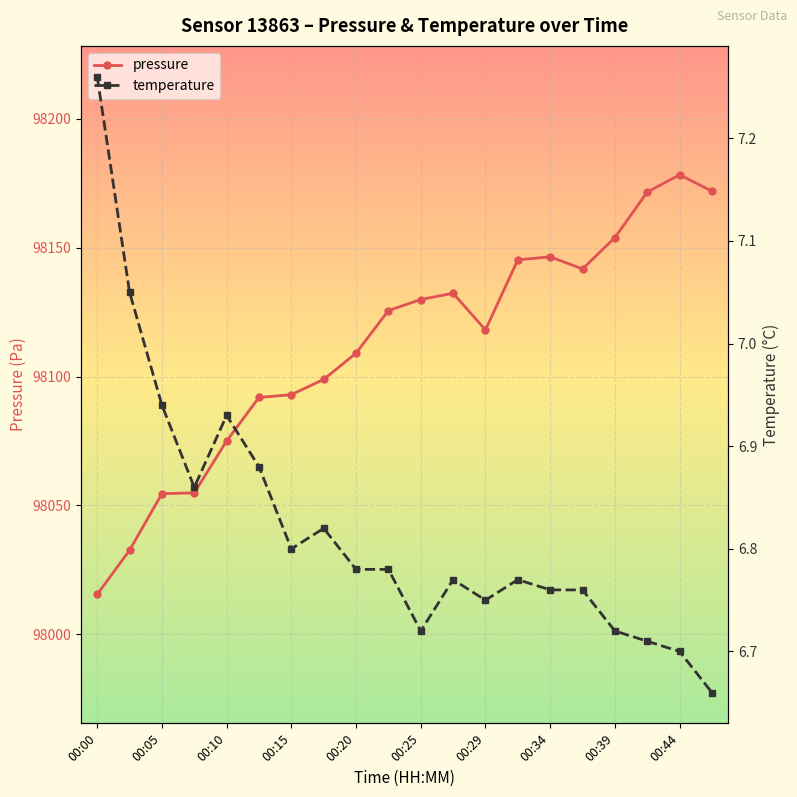

What is the value of the temperature point at the 15th from the left?

6.8